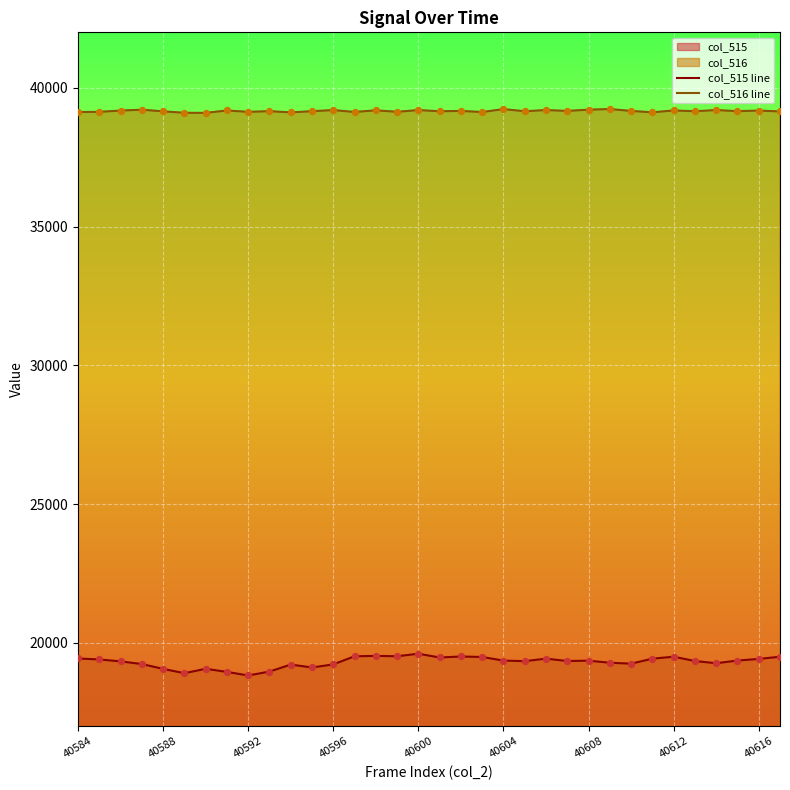

Which series contains the highest Y value?

col_516 line